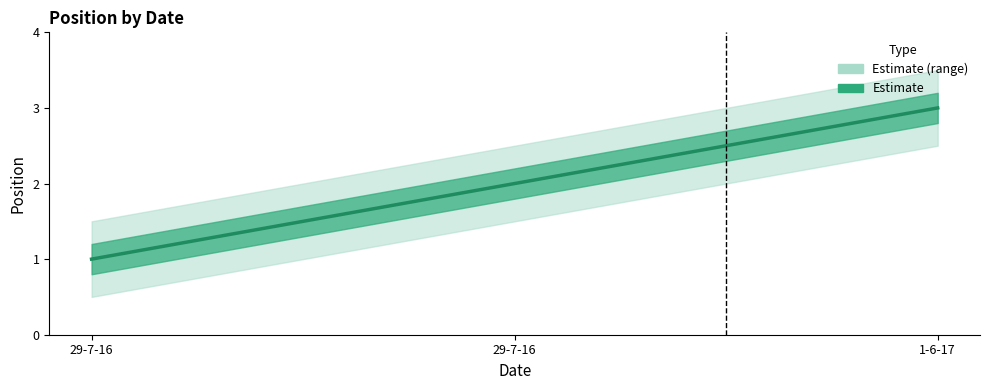

Rank the categories by value from highest to lowest.

1-6-17, 29-7-16, 29-7-16